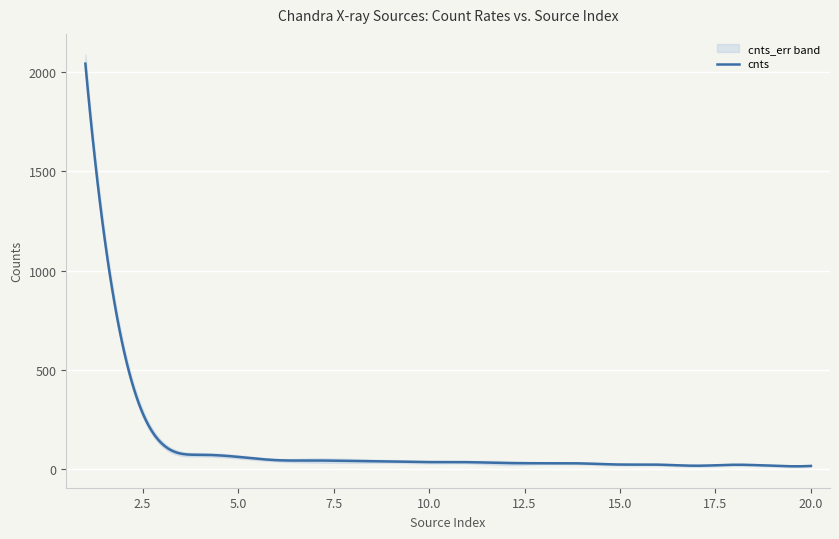

True or false: cnts has more than 1 interior local peaks.

True